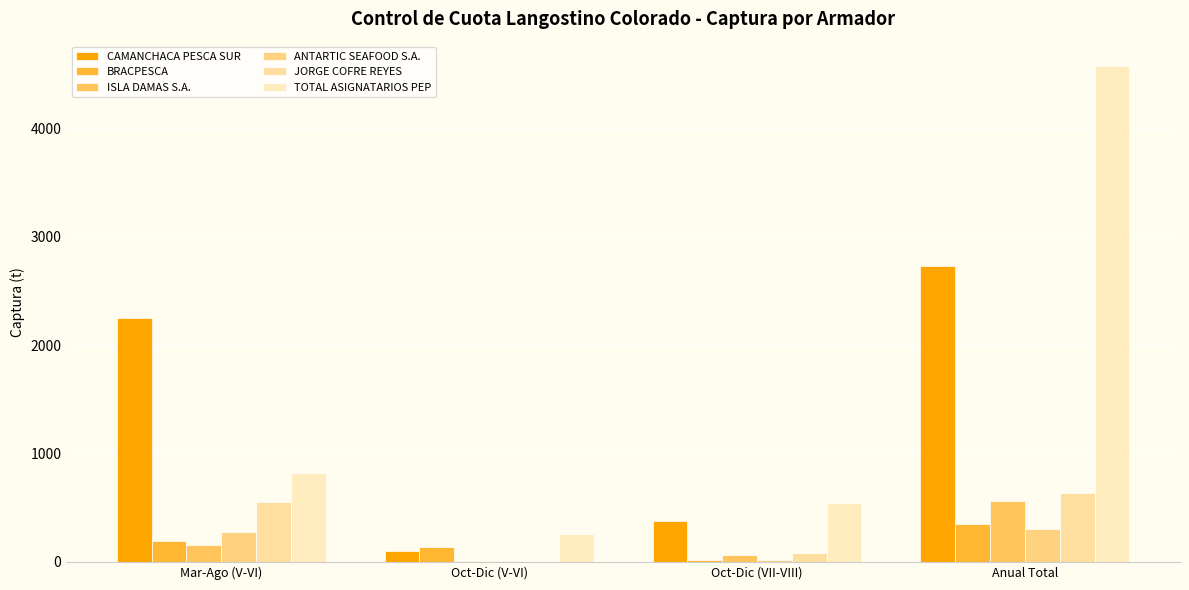

What is the average value of the ANTARTIC SEAFOOD S.A. series?

150.0